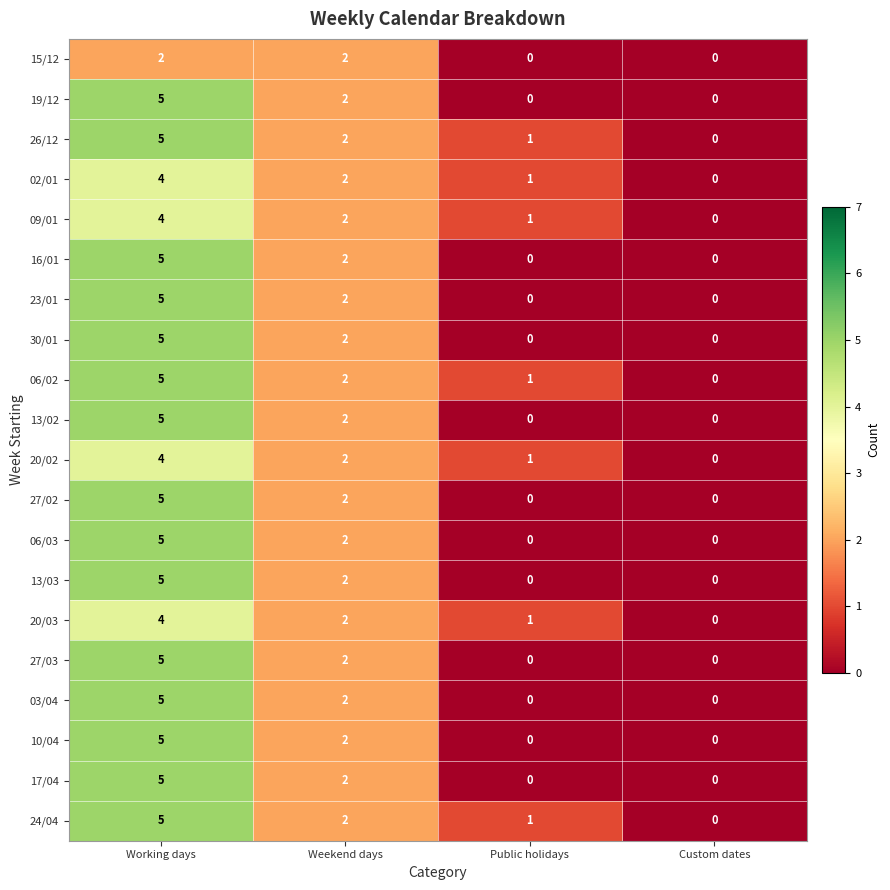

What is the sum of the 27/02 values at Custom dates and Working days?

5